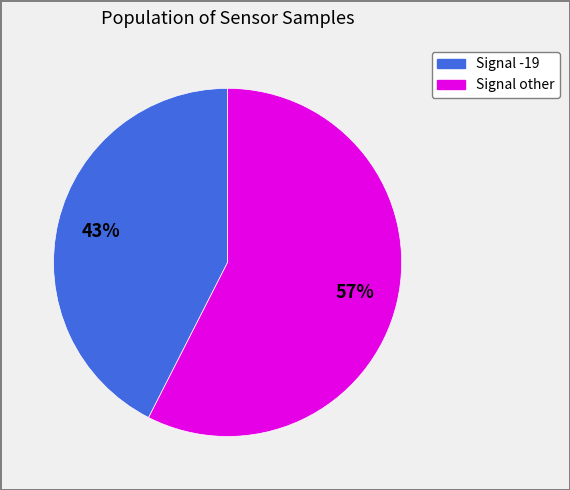

To the nearest percent, what is the average slice percentage?

50%